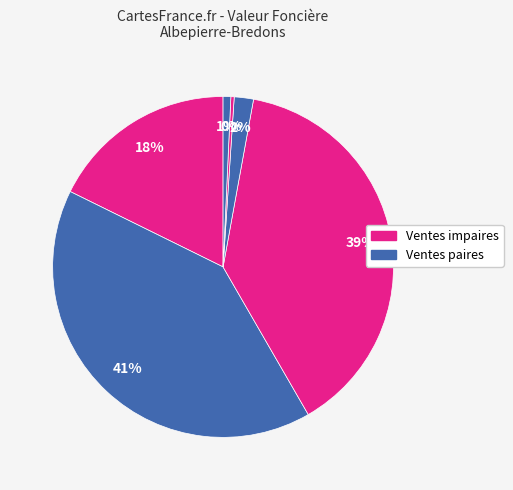

How many segments does this pie chart have?

6